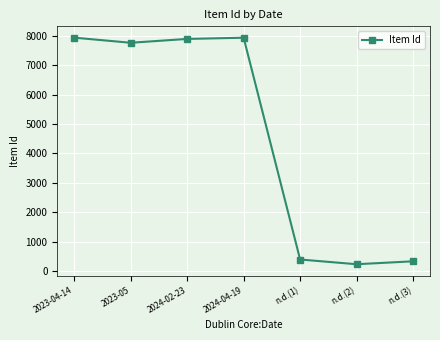

What is the smallest value displayed?

244